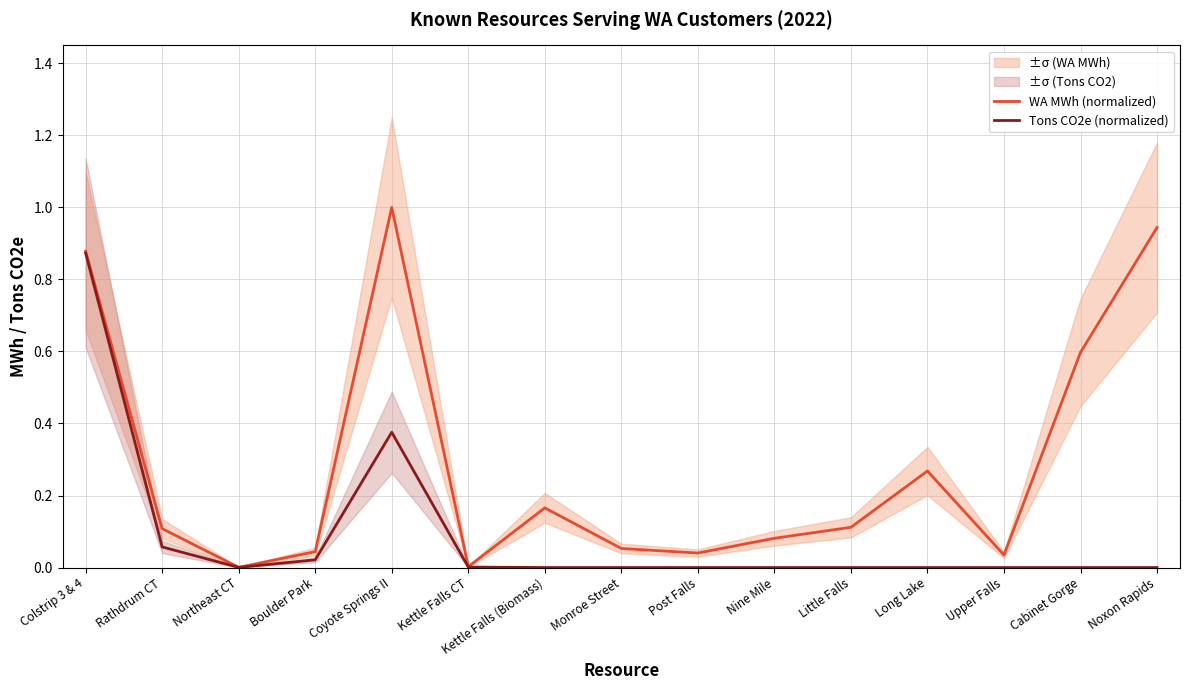

What is the average value of the WA MWh (normalized) series?

0.3